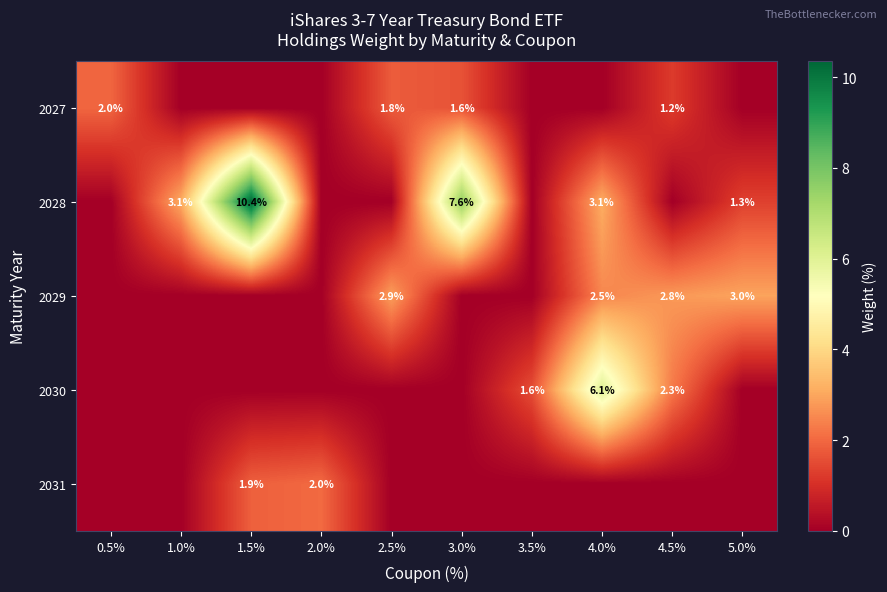

The value of 2028 at 4.0% is 3.1. True or false?

True